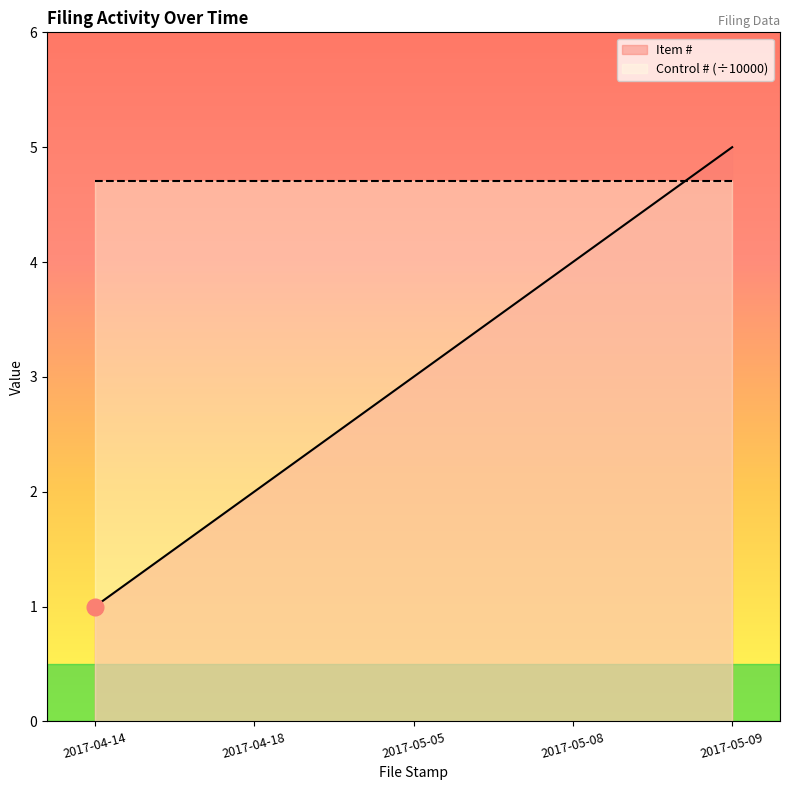

Which label corresponds to the smallest value in the chart?

2017-04-14